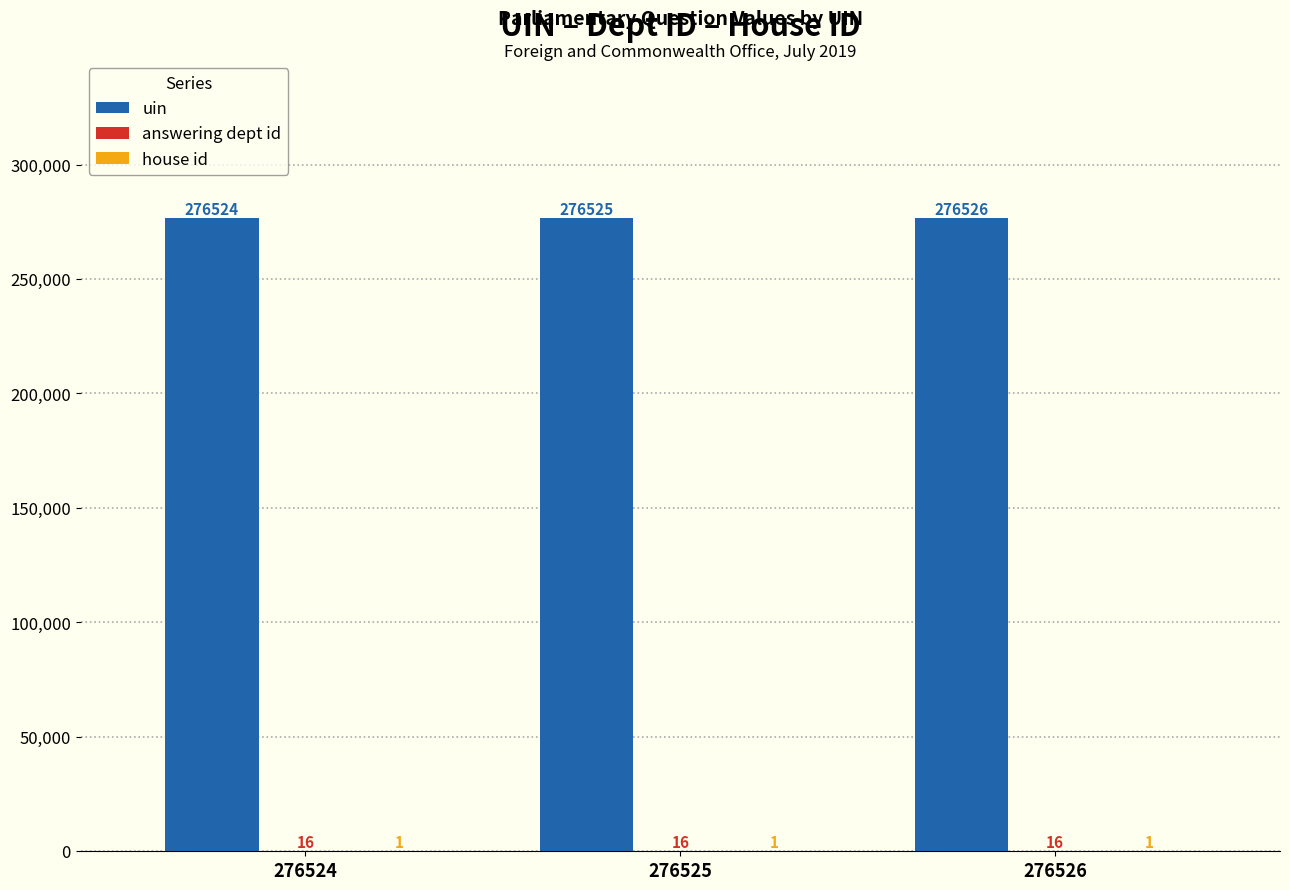

Between 276524 and 276525, which series saw the biggest shift?

uin